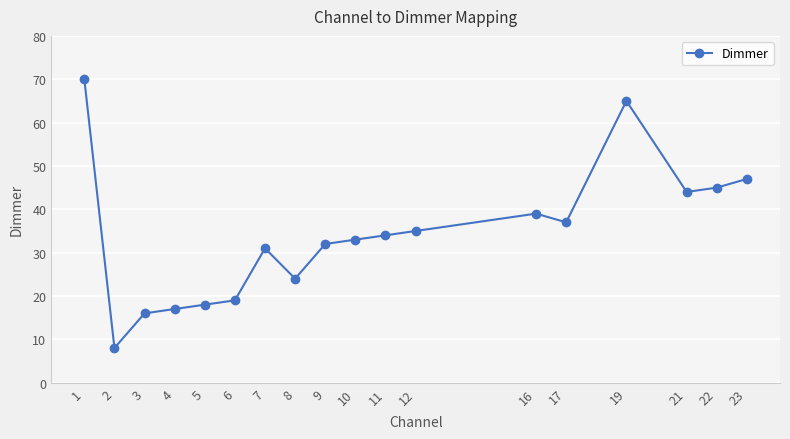

What is the value of the 12th point from the left?

35